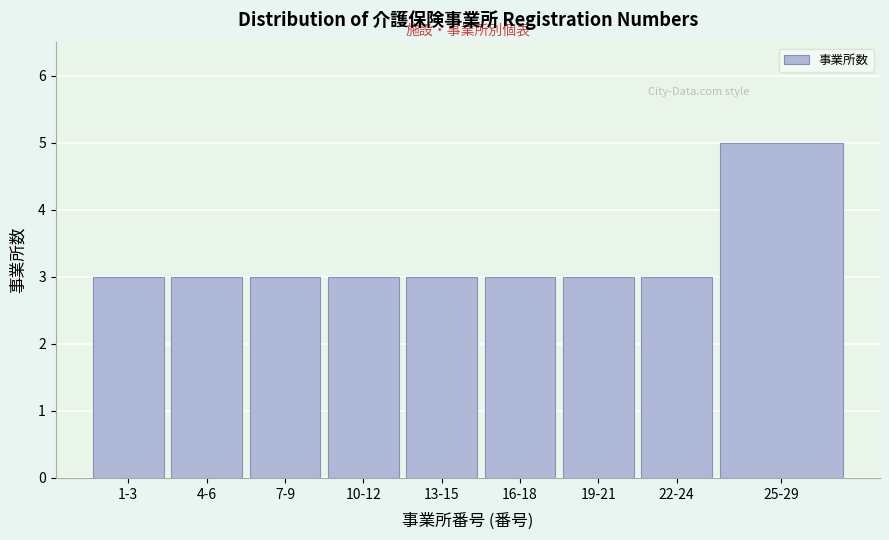

Reading left to right, extract all data points from this chart.

3	3	3	3	3	3	3	3	5